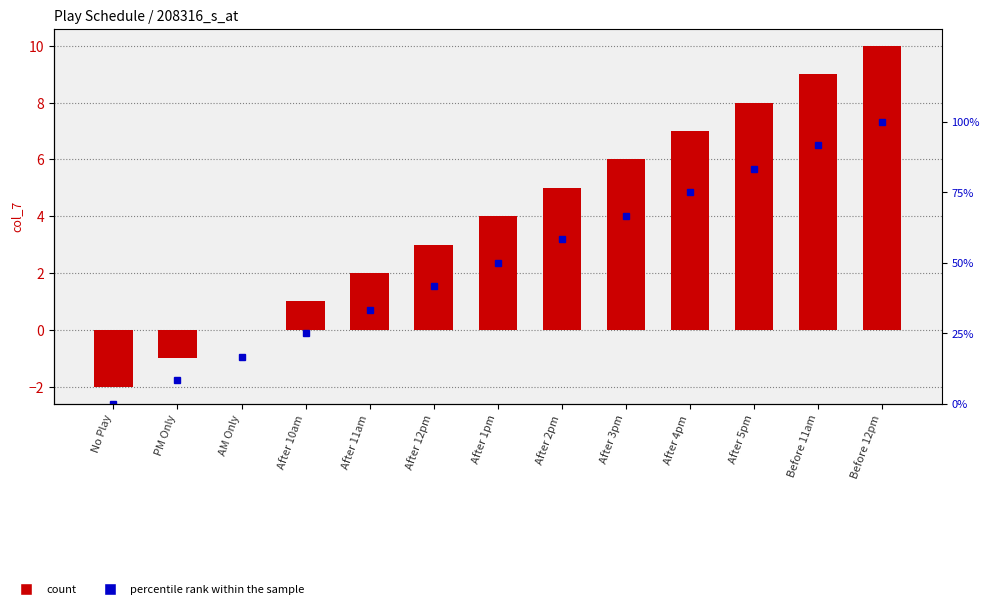

What is the average value of the col_7 series?

4.0